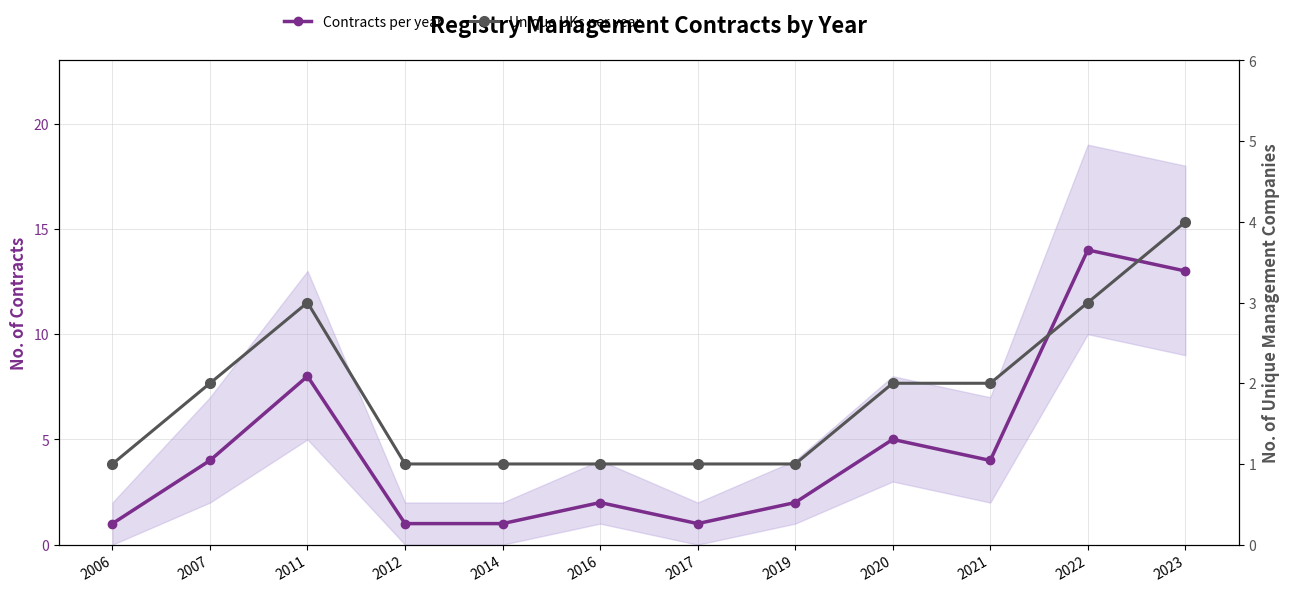

What is the maximum value for Unique UKs per year?

4